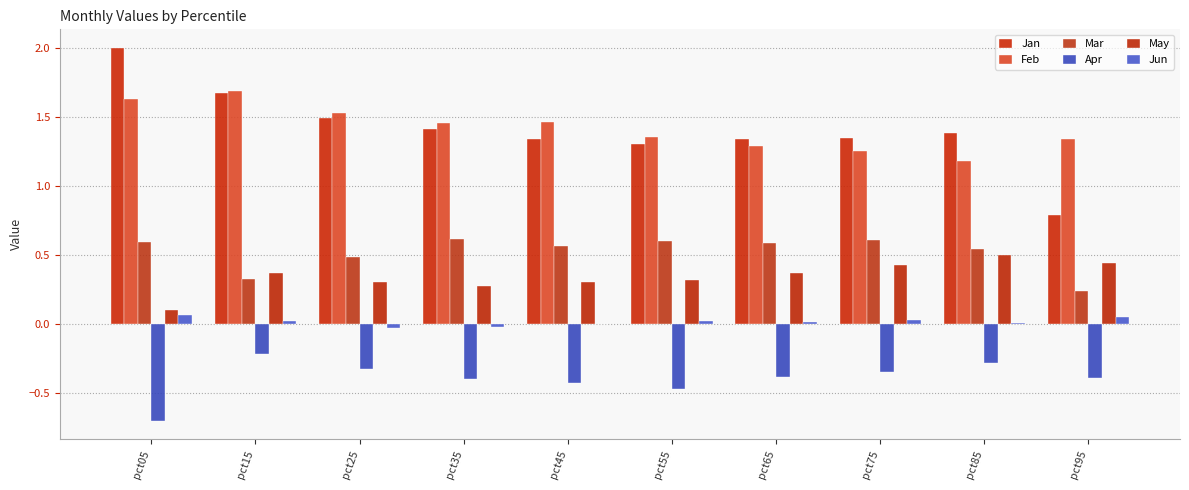

Reading left to right, what are all the values shown in this chart?

Jan: pct05=2.0	pct15=1.7	pct25=1.5	pct35=1.4	pct45=1.3	pct55=1.3	pct65=1.3	pct75=1.3	pct85=1.4	pct95=0.8
Feb: pct05=1.6	pct15=1.7	pct25=1.5	pct35=1.5	pct45=1.5	pct55=1.4	pct65=1.3	pct75=1.3	pct85=1.2	pct95=1.3
Mar: pct05=0.6	pct15=0.3	pct25=0.5	pct35=0.6	pct45=0.6	pct55=0.6	pct65=0.6	pct75=0.6	pct85=0.5	pct95=0.2
Apr: pct05=-0.7	pct15=-0.2	pct25=-0.3	pct35=-0.4	pct45=-0.4	pct55=-0.5	pct65=-0.4	pct75=-0.3	pct85=-0.3	pct95=-0.4
May: pct05=0.1	pct15=0.4	pct25=0.3	pct35=0.3	pct45=0.3	pct55=0.3	pct65=0.4	pct75=0.4	pct85=0.5	pct95=0.4
Jun: pct05=0.1	pct15=0.0	pct25=-0.0	pct35=-0.0	pct45=0.0	pct55=0.0	pct65=0.0	pct75=0.0	pct85=0.0	pct95=0.0